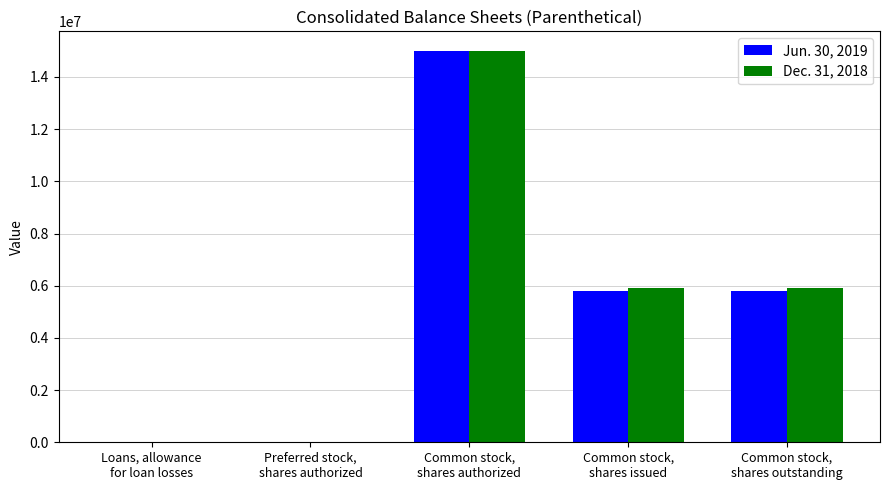

At which category is the sum across all series the highest?

Common stock,
shares authorized